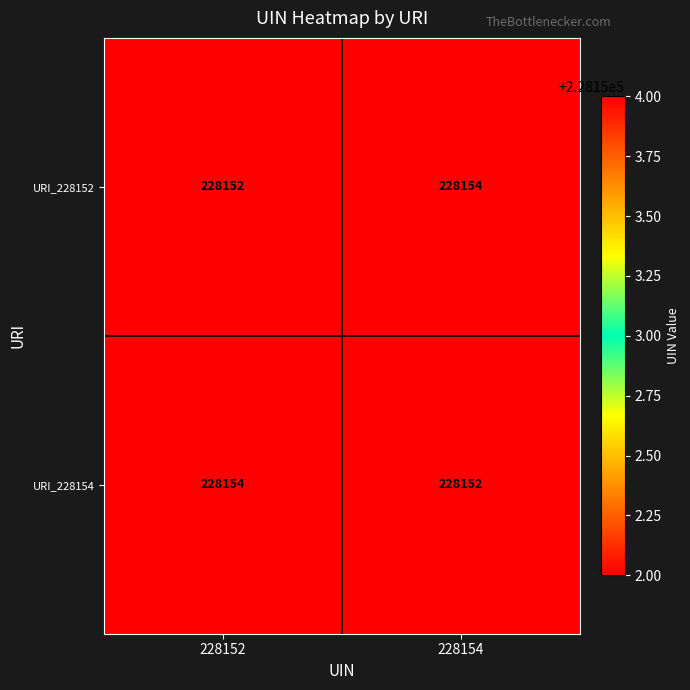

What is the average value of the URI_228154 series?

228153